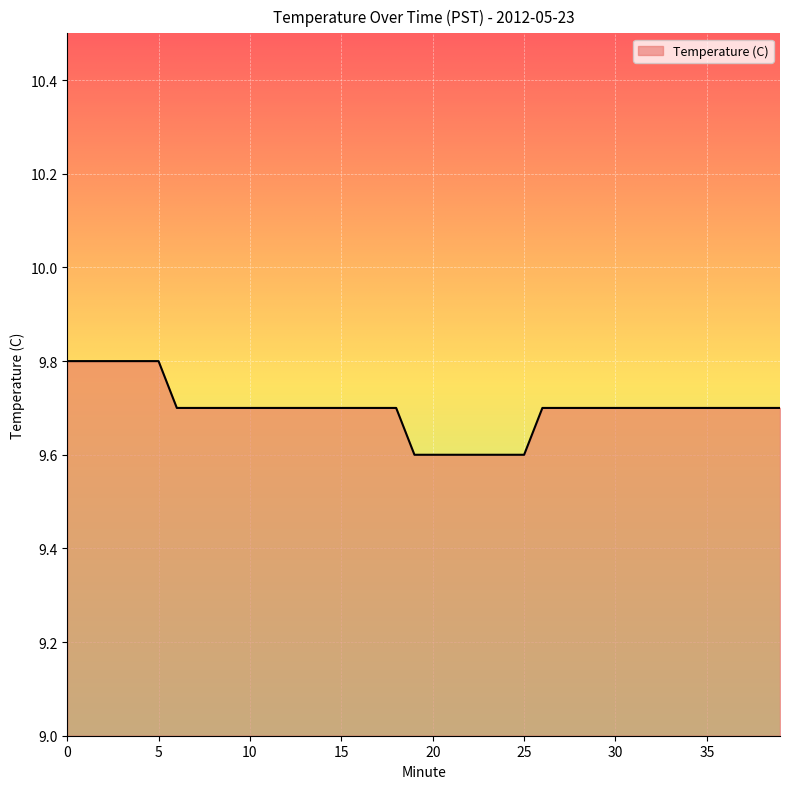

What is the smallest value displayed?

9.6